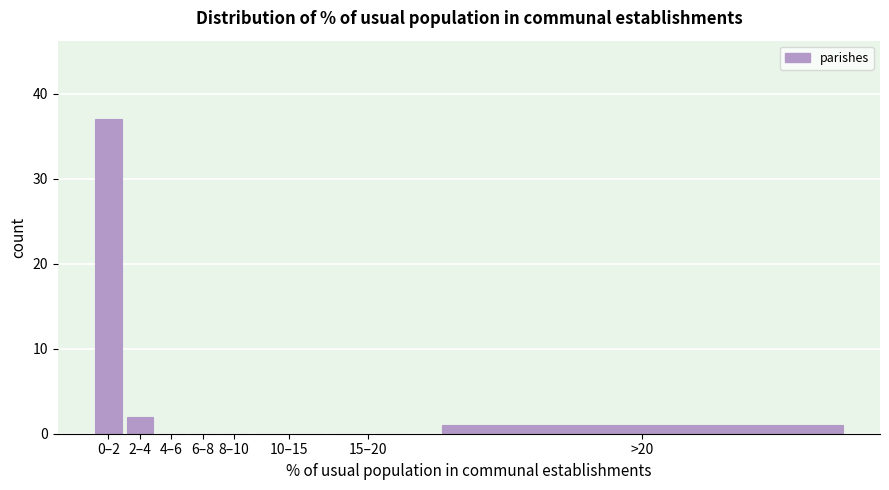

Reading left to right, what are all the values shown in this chart?

0–2=37	2–4=2	4–6=0	6–8=0	8–10=0	10–15=0	15–20=0	>20=1